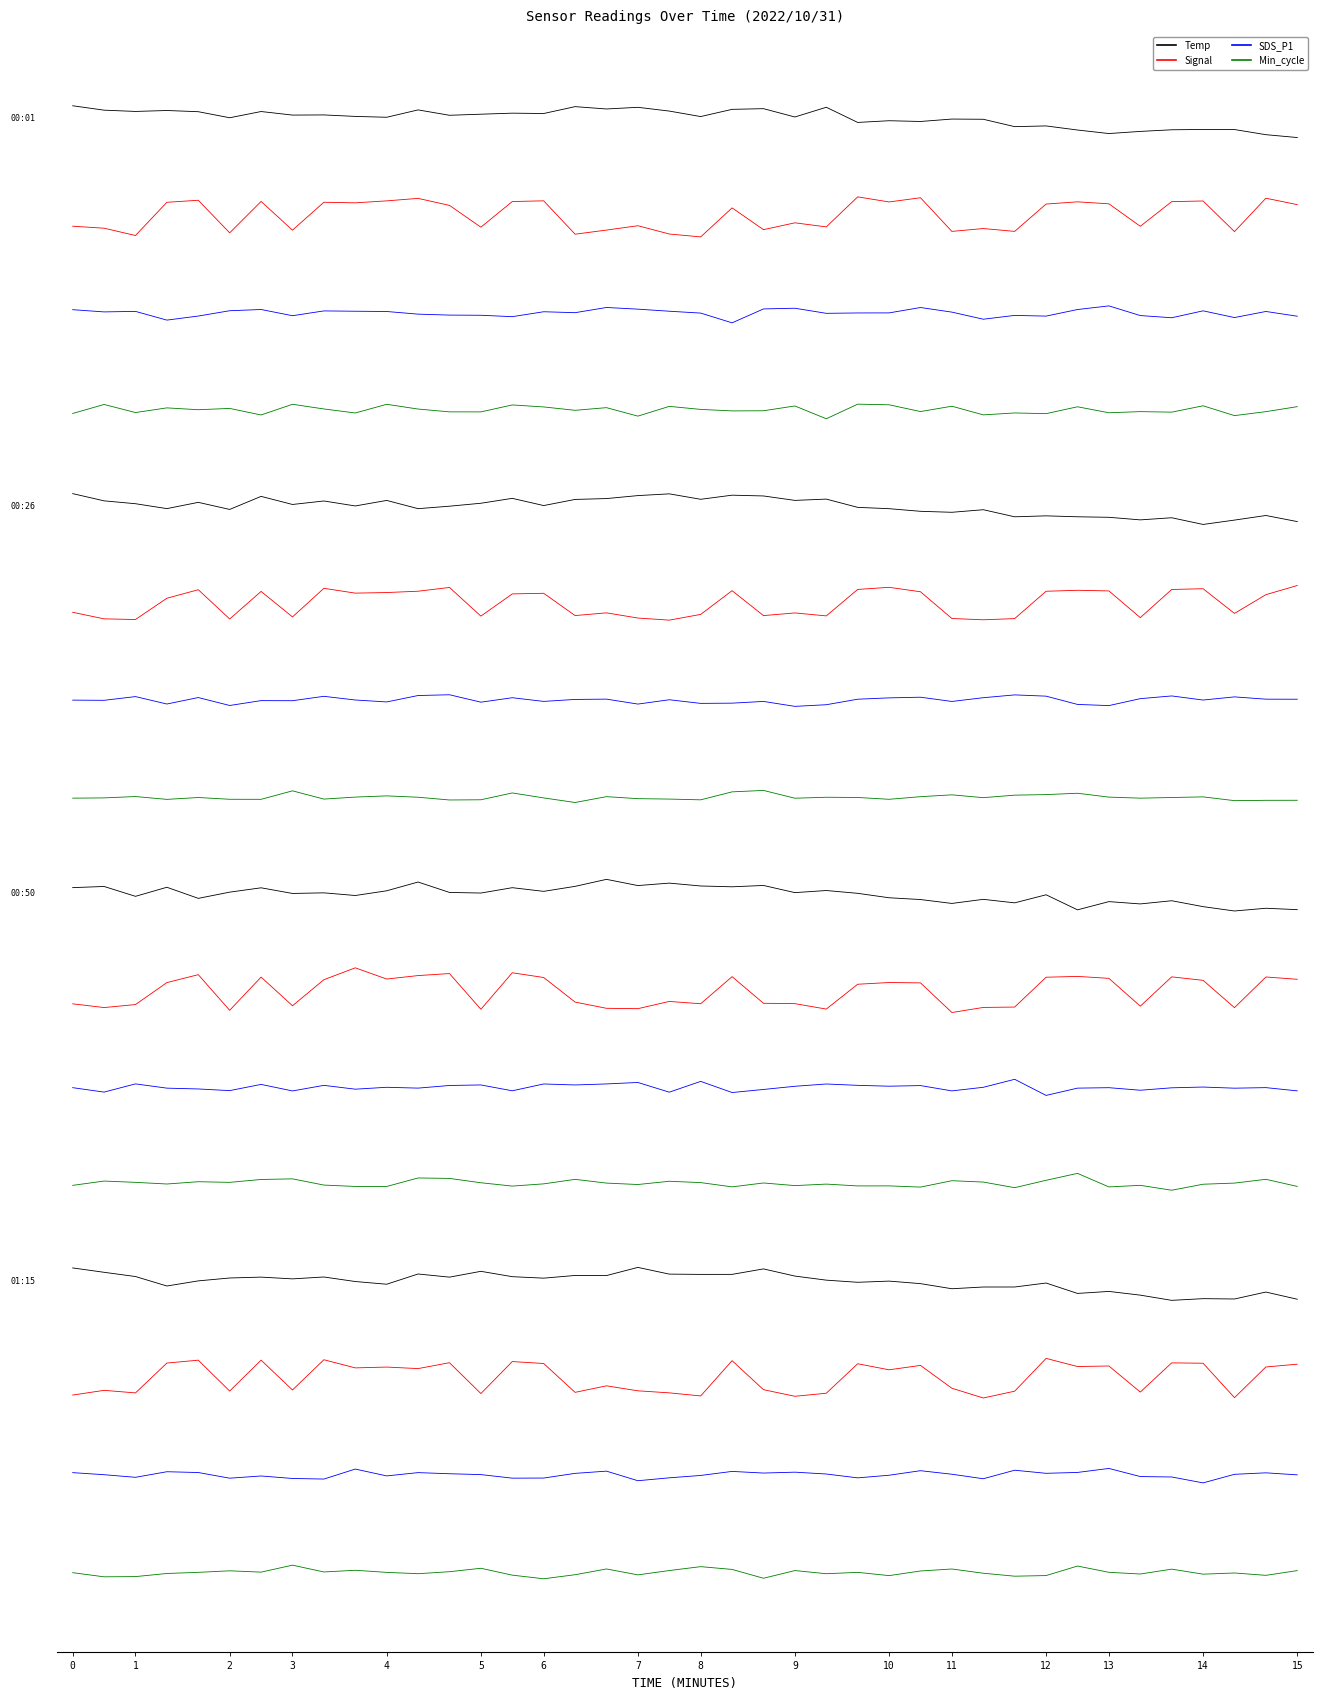

True or false: Signal and SDS_P1 cross at least once.

False